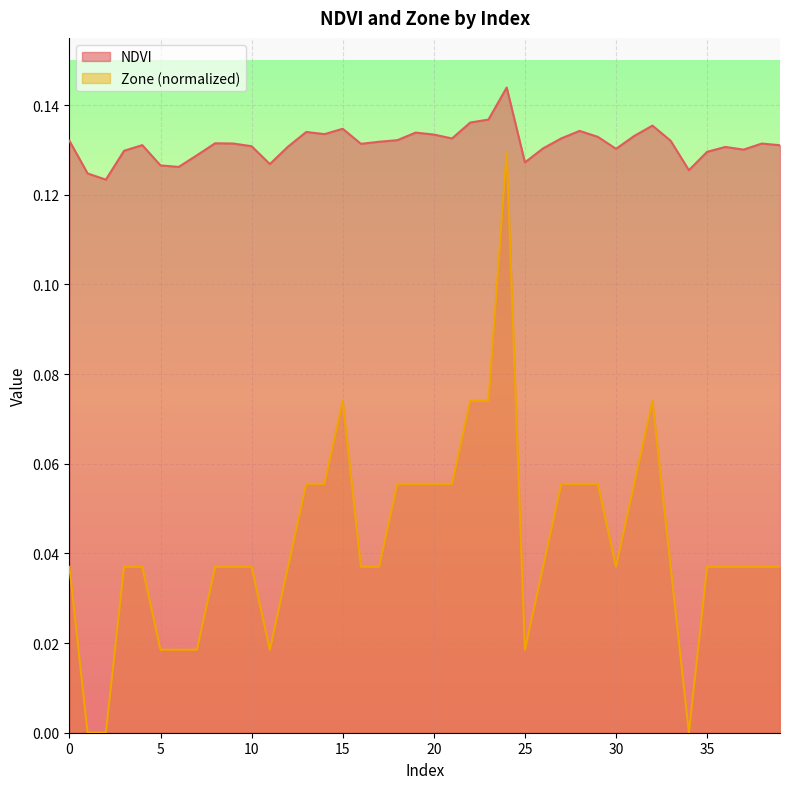

Read the NDVI value at 6.

0.1